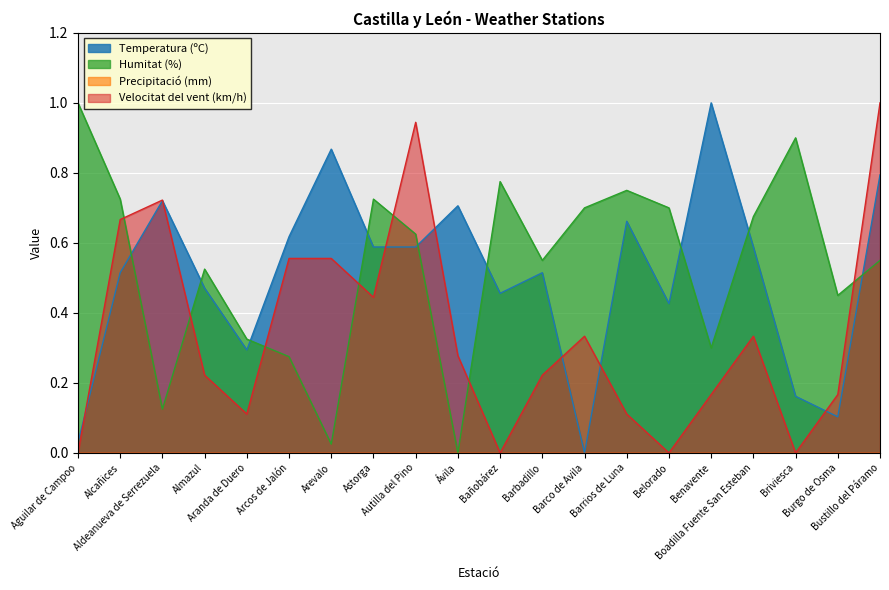

At which category does Velocitat del vent (km/h) reach its first local valley?

Aranda de Duero